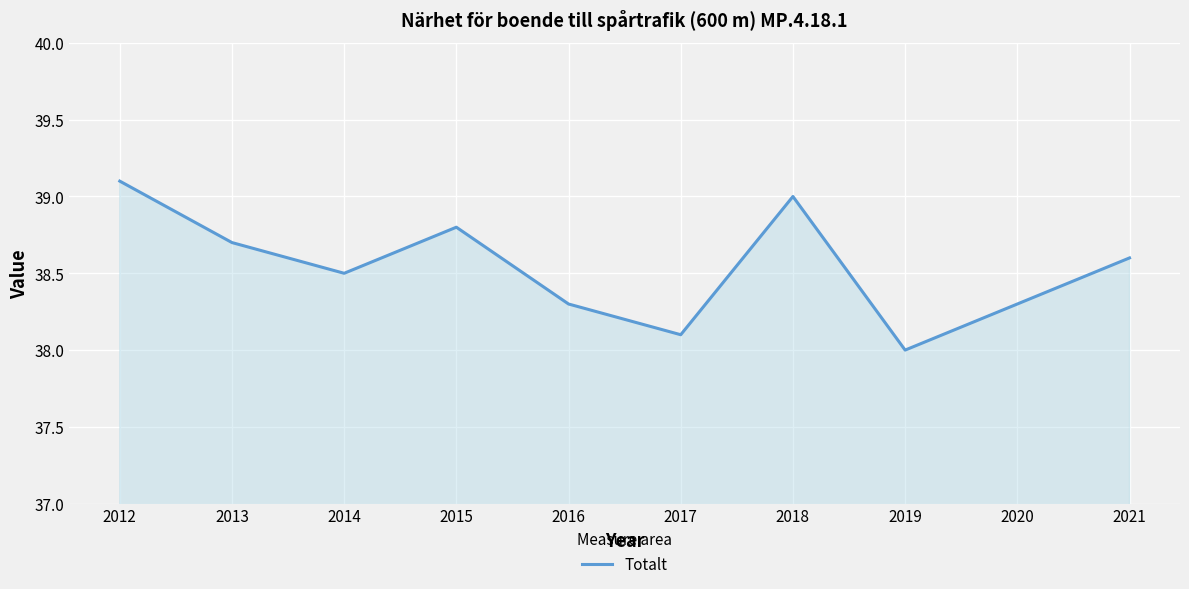

What is the average value?

38.5